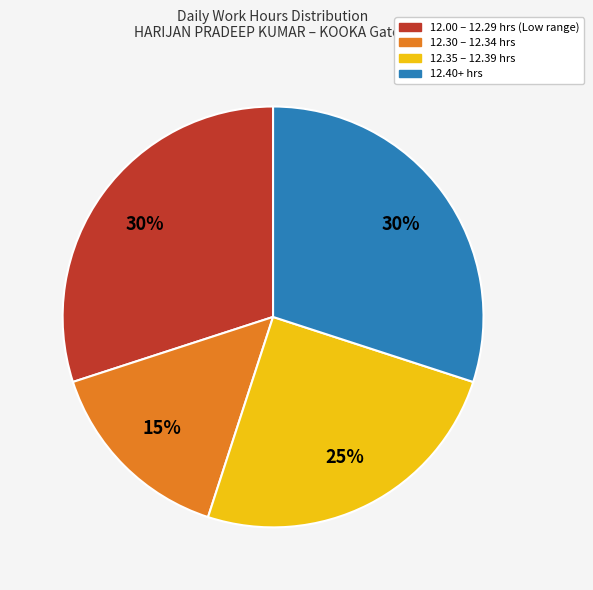

To the nearest percent, what is the difference between the largest and smallest slice percentages?

15%